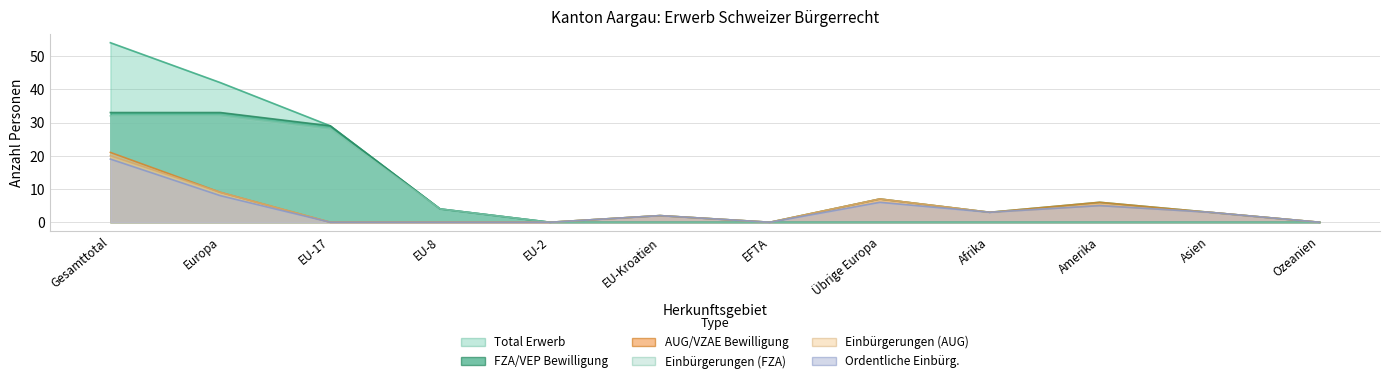

True or false: AUG/VZAE Bewilligung and Total Erwerb cross at least once.

False